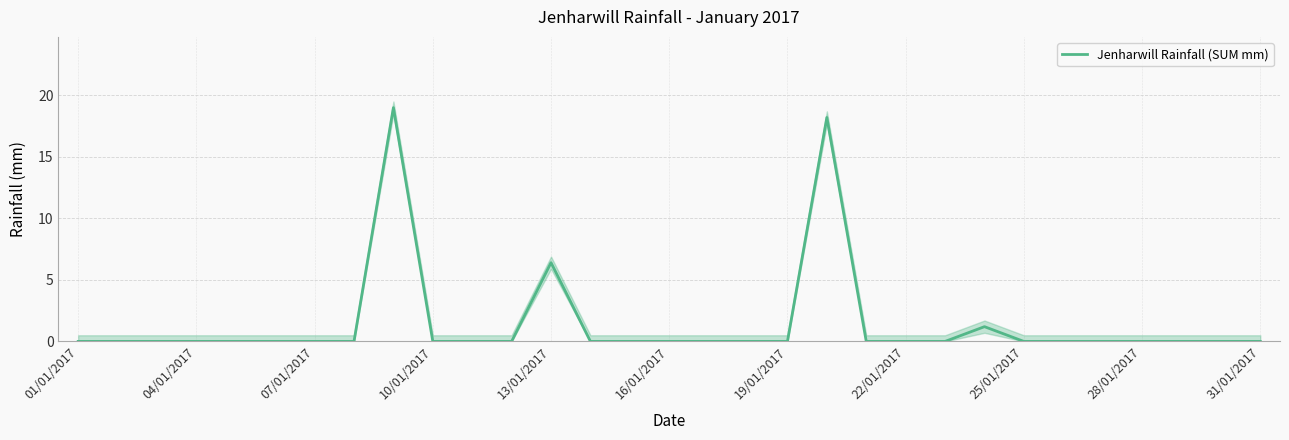

How many values exceed 0?

4